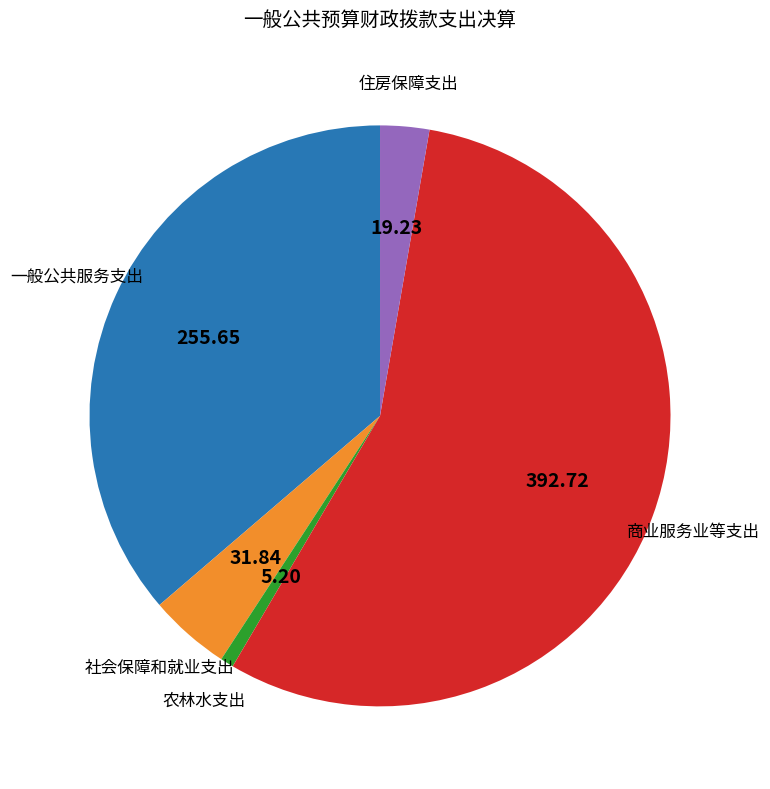

Does any single category account for the majority?

Yes